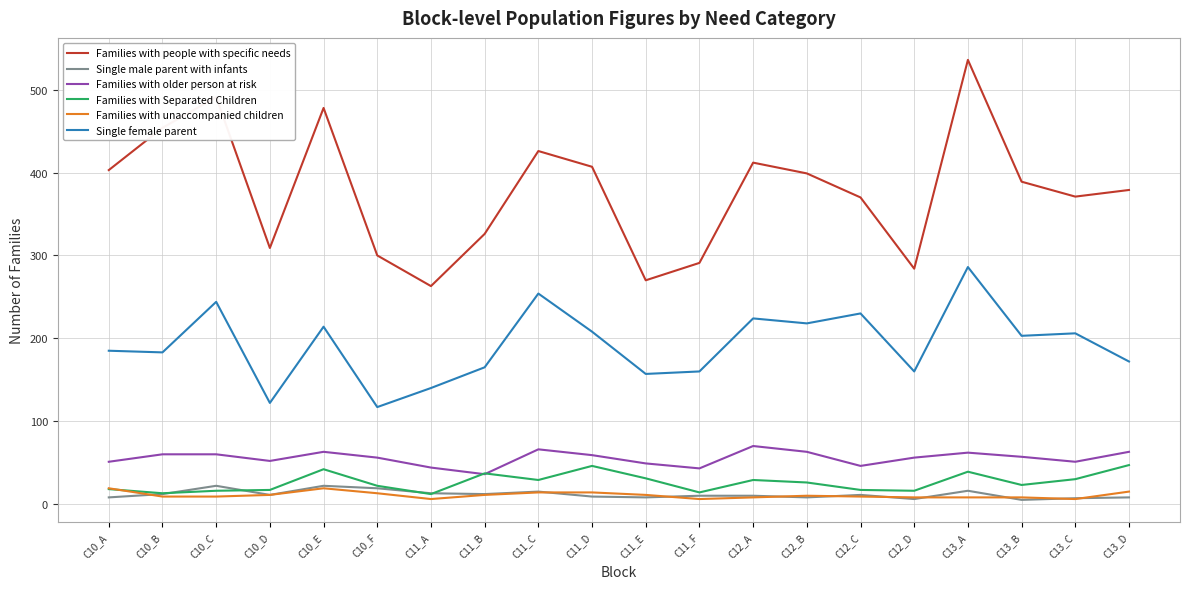

Does the chart have visible grid lines?

Yes